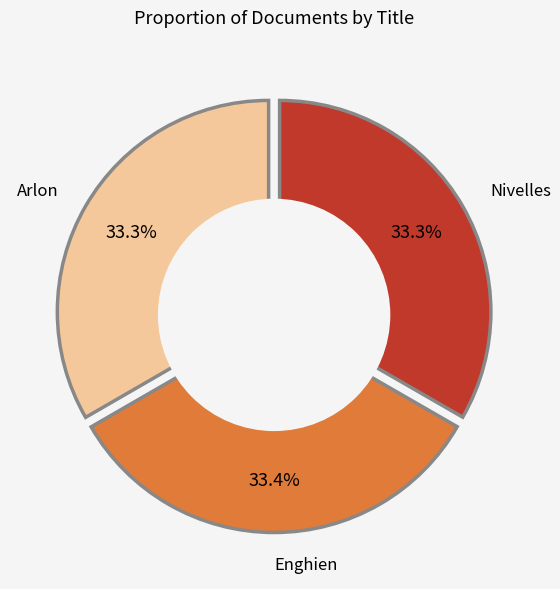

Which slice is the smallest?

Nivelles